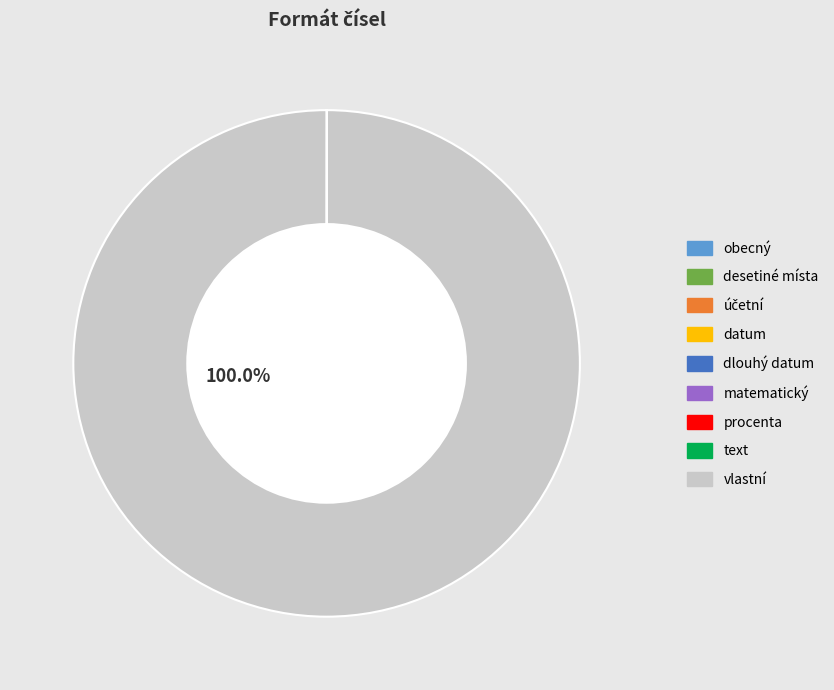

Which slice is the largest?

vlastní